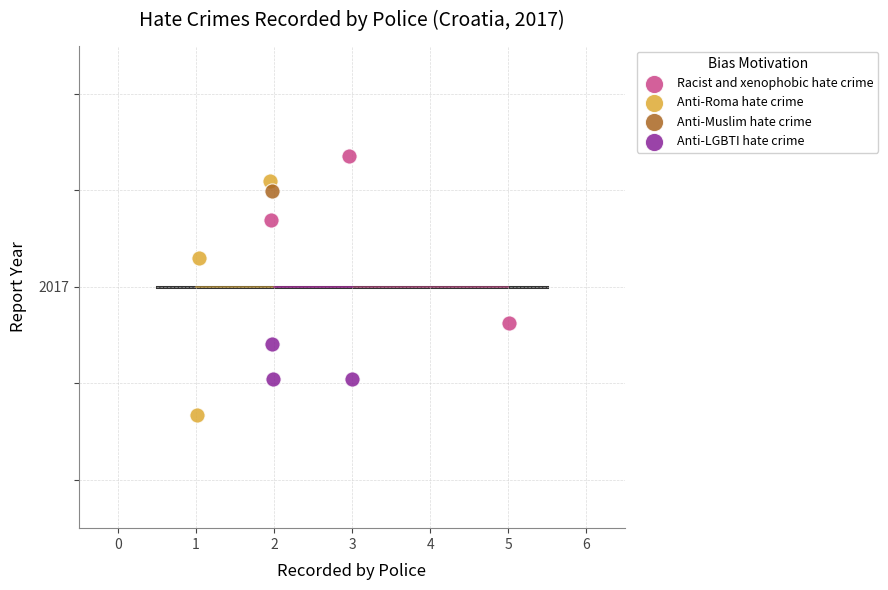

Which series contains the highest Y value?

Racist and xenophobic hate crime